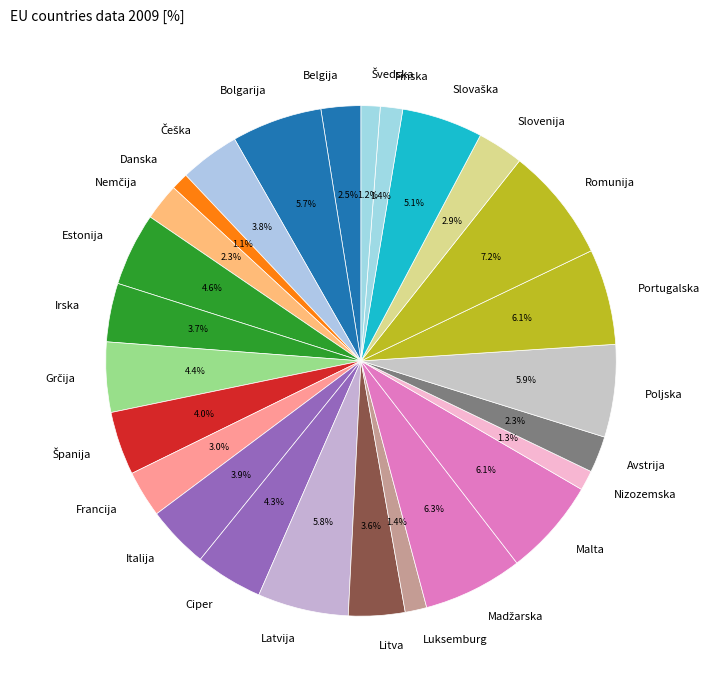

To the nearest percent, what is the difference between the largest and smallest slice percentages?

6%